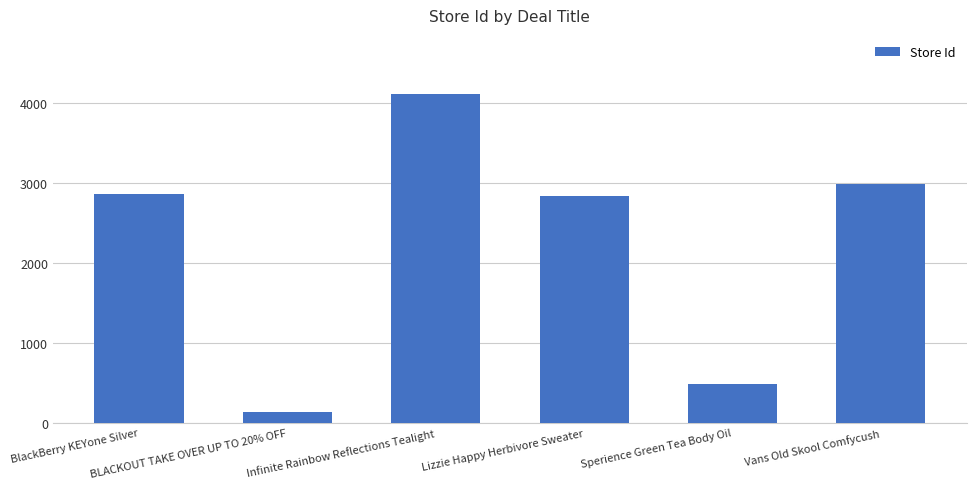

What position from the left is Sperience Green Tea Body Oil?

5